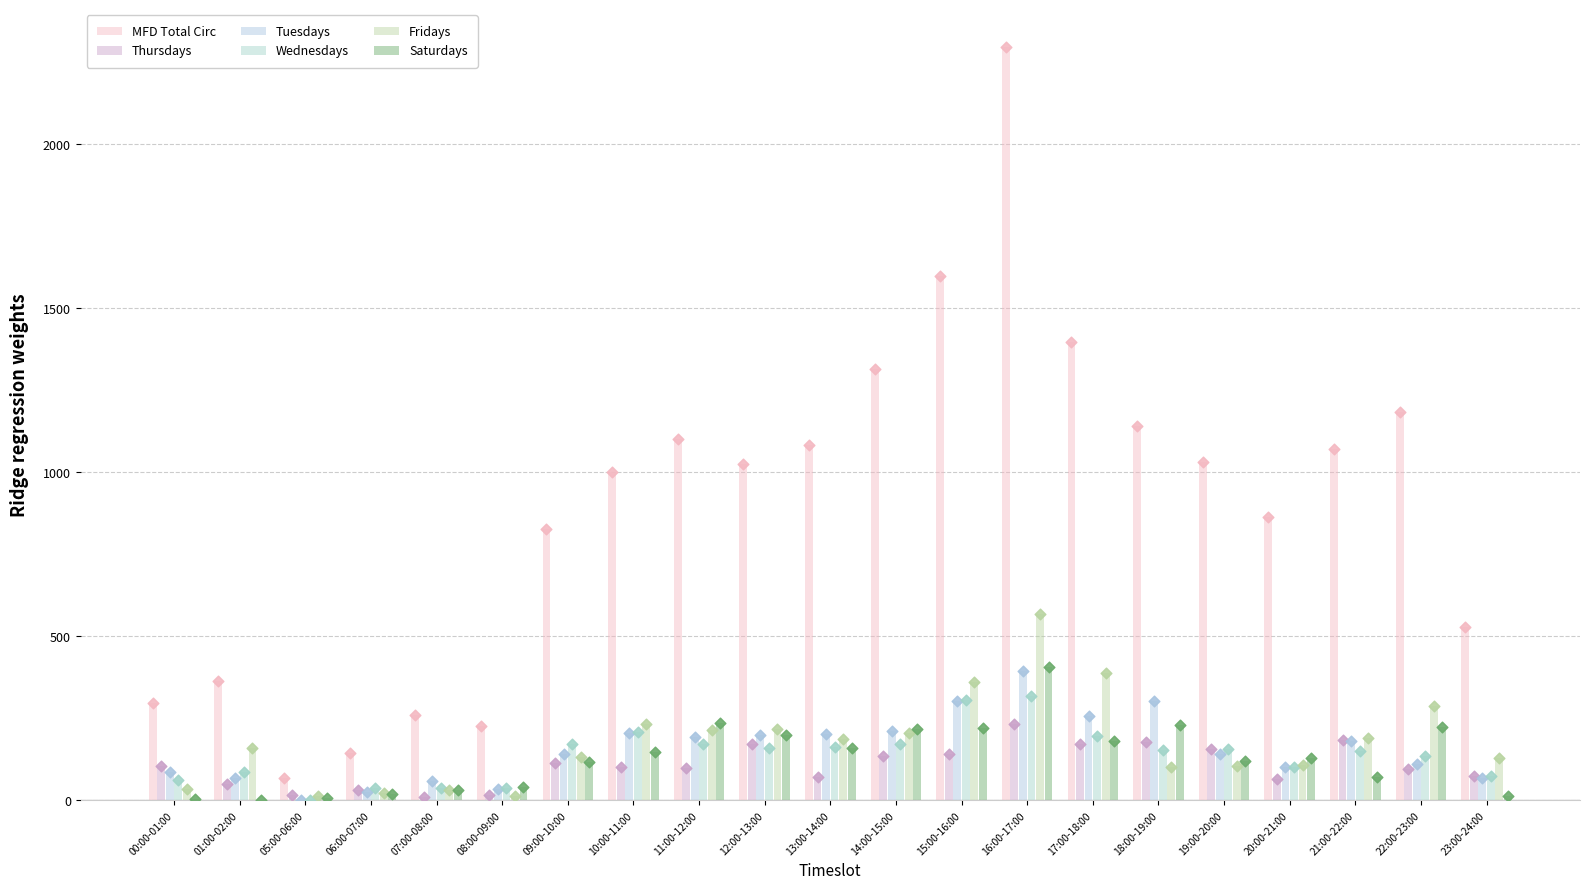

At how many categories does at least one series exceed 910?

12